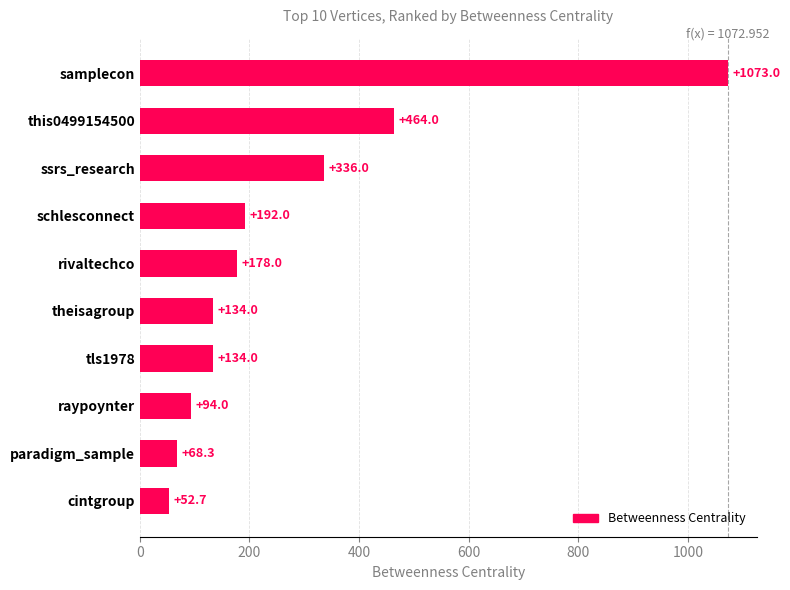

What is the difference between the second highest and minimum values?

411.3